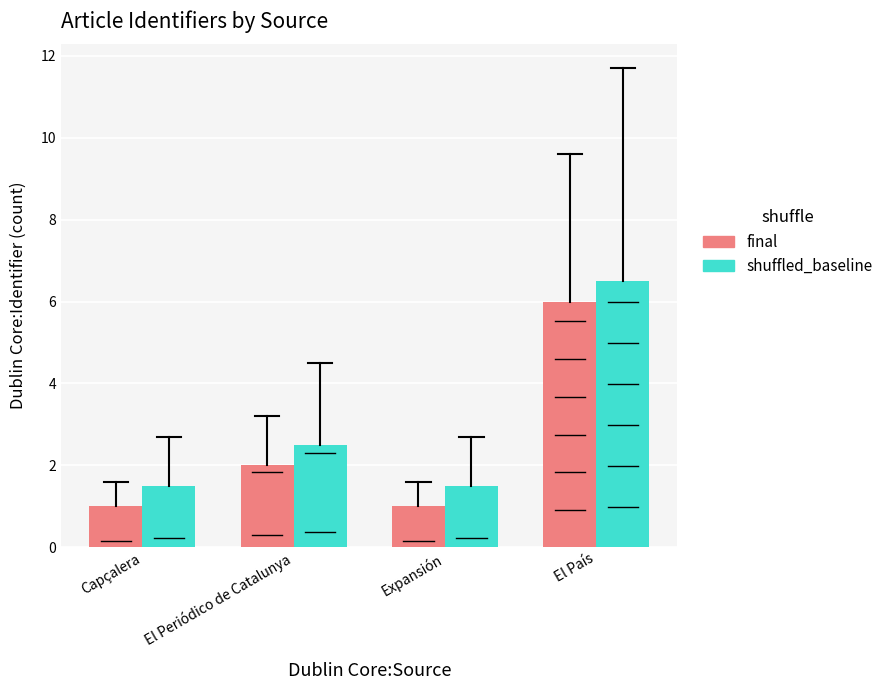

How many values in the shuffled_baseline series exceed 2?

2